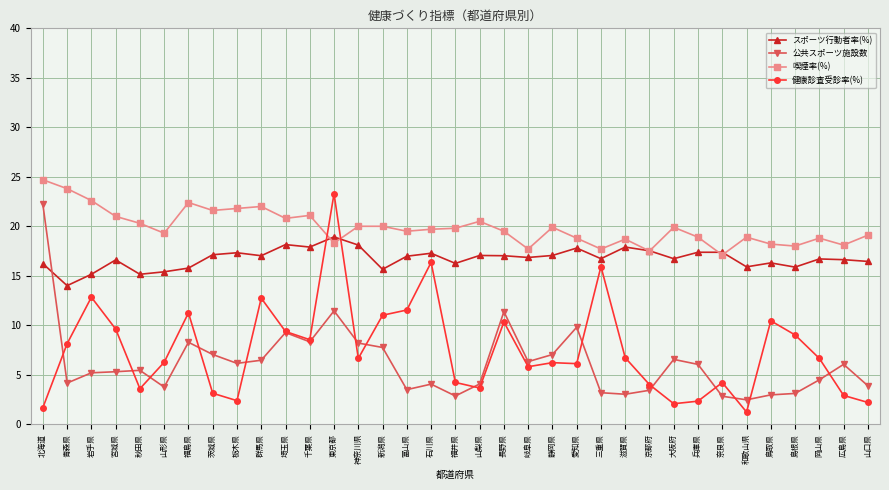

How many intersections are there between スポーツ行動者率(%) and 公共スポーツ施設数?

1